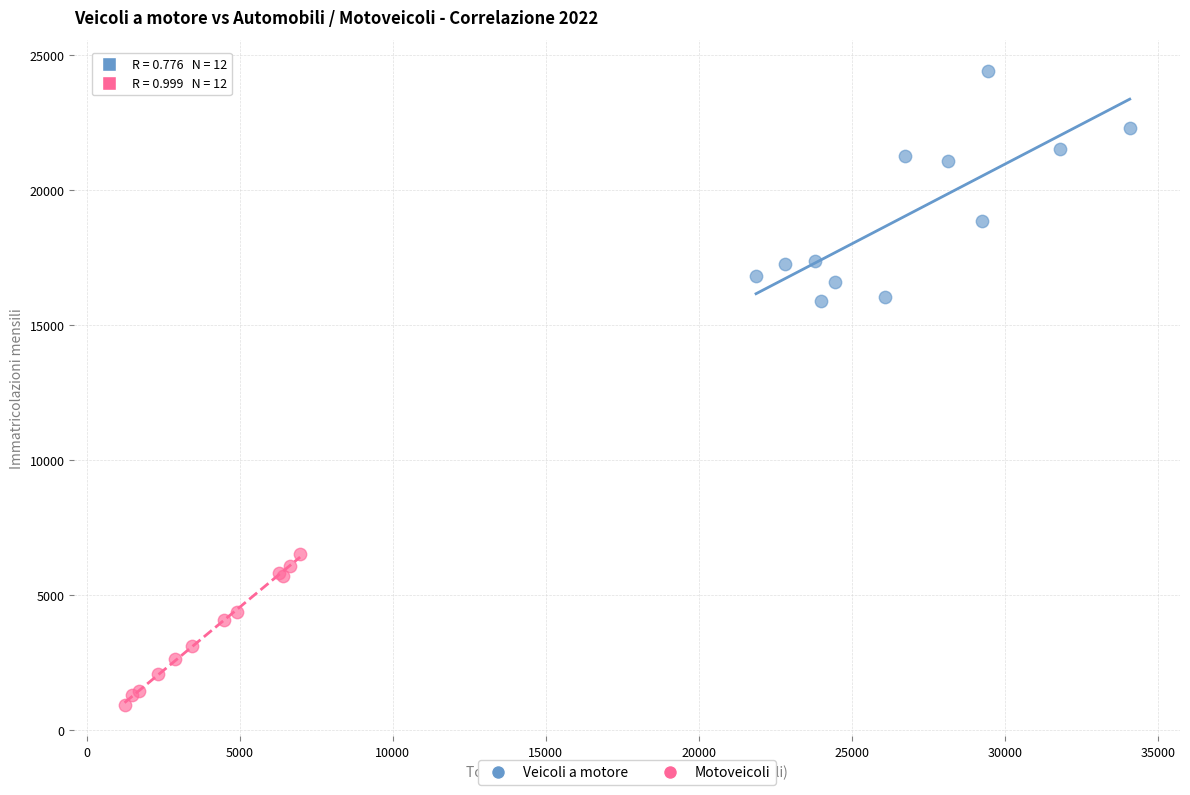

Which series reaches the minimum Y coordinate?

Motoveicoli